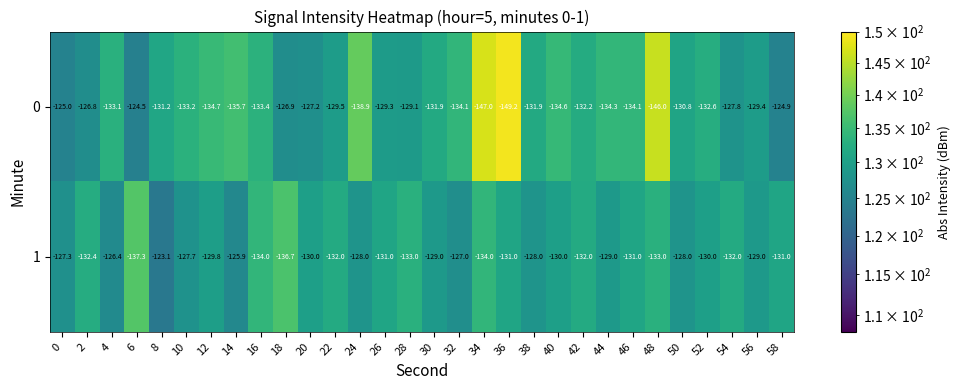

What is the spread (max minus min) of values at 6?

12.8